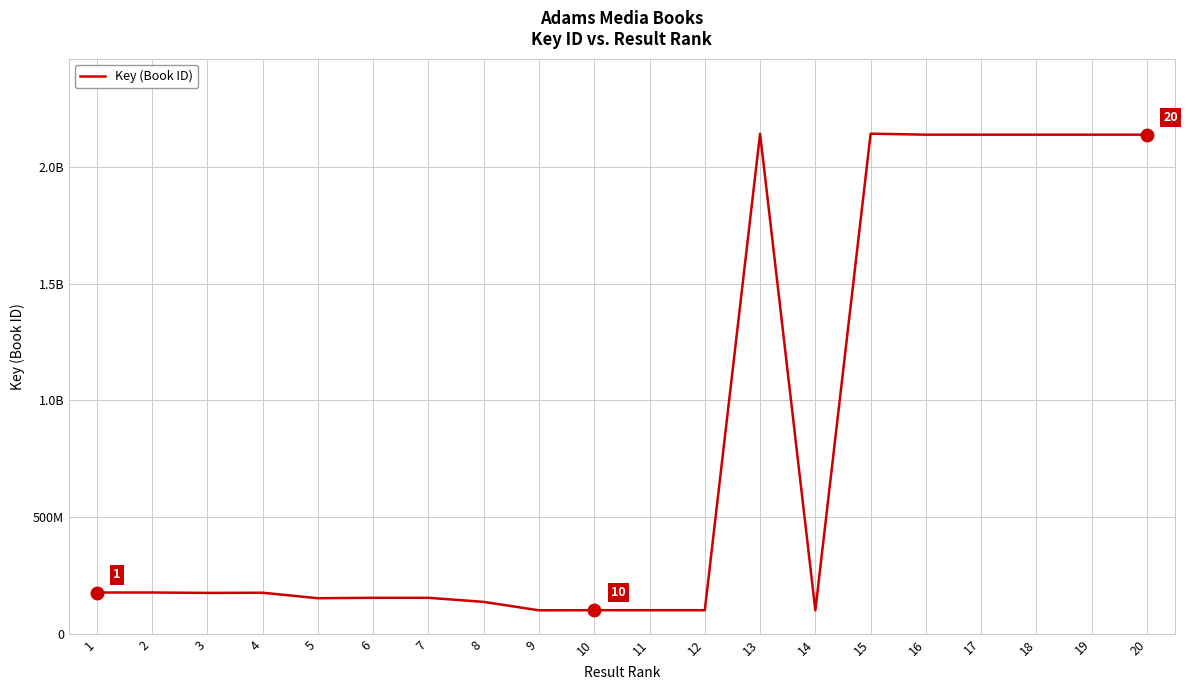

How many interior local valleys (lower than both neighbors) does the data have?

6